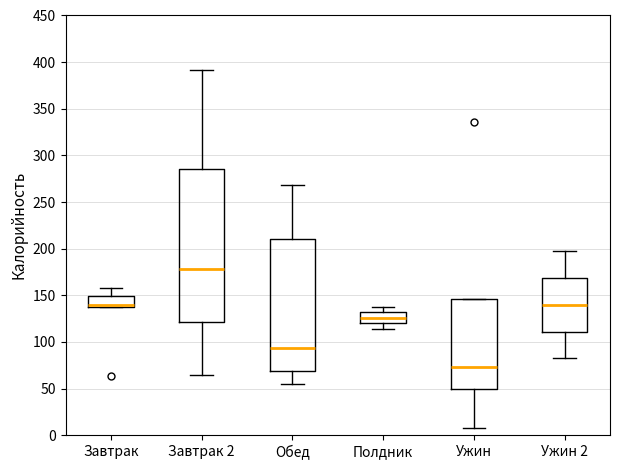

Reading left to right, transcribe this box plot: for each box, give where its median line is, the range the box spans, and where its two whiskers end, as read against the y-axis. The values are not printed on the chart, so give them approximately, as read against the axis.

Завтрак: median 140 (just above the box's lower edge), box 140 to 150, whiskers 140 to 160
Завтрак 2: median 180, box 120 to 285, whiskers 65 to 390
Обед: median 95, box 70 to 210, whiskers 55 to 270
Полдник: median 125, box 120 to 130, whiskers 115 to 140
Ужин: median 75, box 50 to 145, whiskers 10 to 145
Ужин 2: median 140, box 110 to 170, whiskers 85 to 195